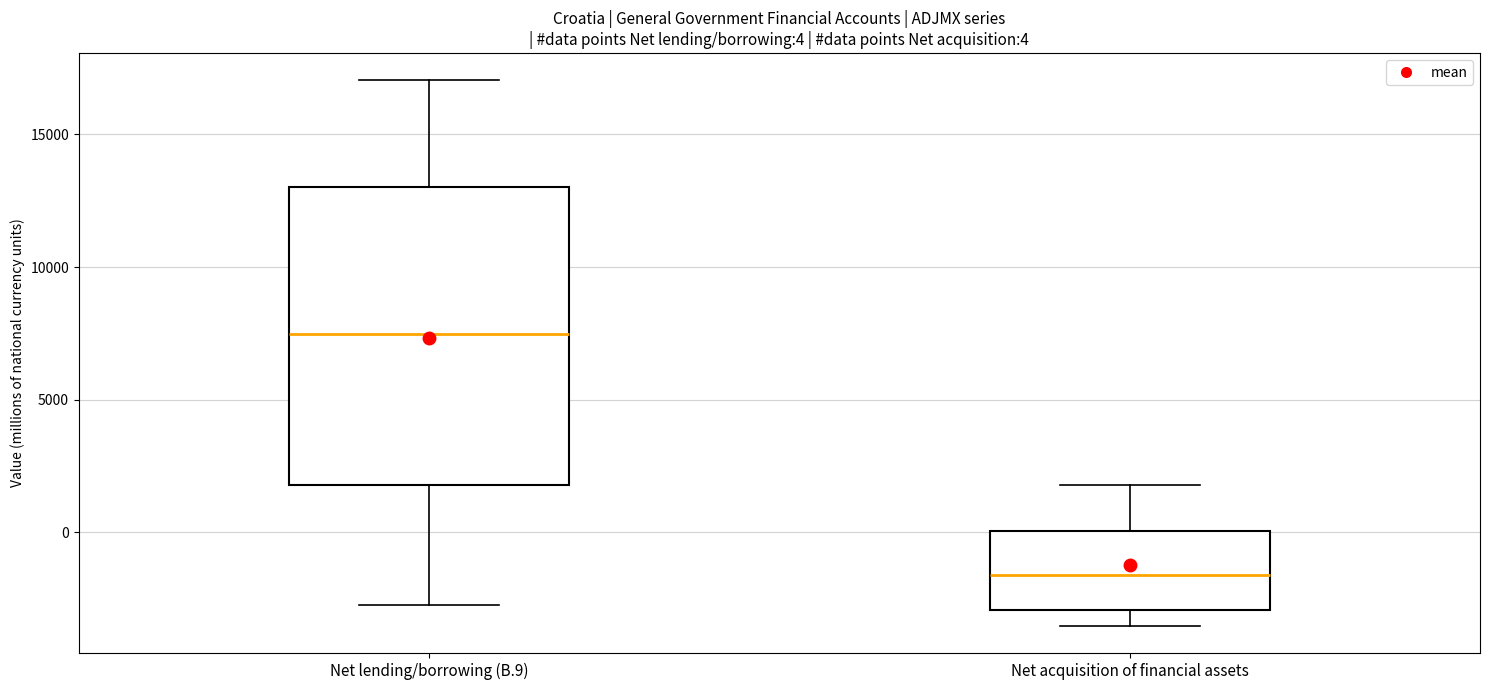

Which box is the tallest, from its lower edge to its upper edge?

Net lending/borrowing (B.9)